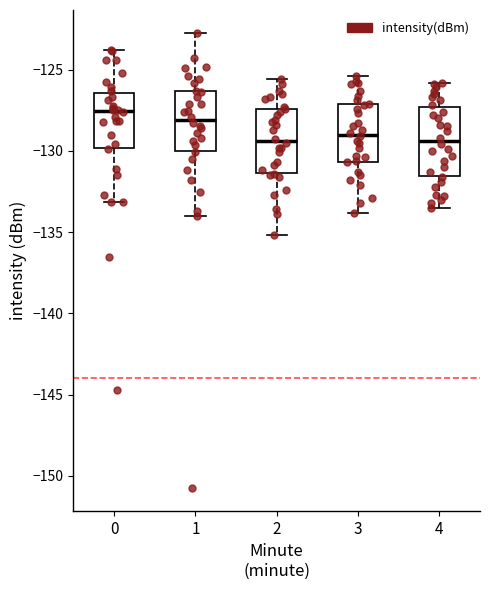

Reading left to right, transcribe this box plot: for each box, give where its median line is, the range the box spans, and where its two whiskers end, as read against the y-axis. The values are not printed on the chart, so give them approximately, as read against the axis.

0: median -127.5, box -130.0 to -126.5, whiskers -133.0 to -124.0
1: median -128.0, box -130.0 to -126.5, whiskers -134.0 to -122.5
2: median -129.5, box -131.5 to -127.5, whiskers -135.0 to -125.5
3: median -129.0, box -130.5 to -127.0, whiskers -134.0 to -125.5
4: median -129.5, box -131.5 to -127.5, whiskers -133.5 to -126.0